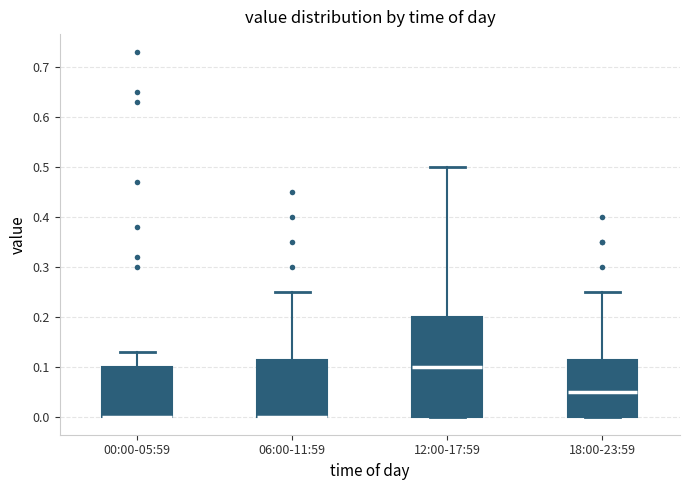

Where is the upper edge of the box for 12:00-17:59 on the y-axis? The values are not printed on the chart, so give them approximately, as read against the axis.

0.20